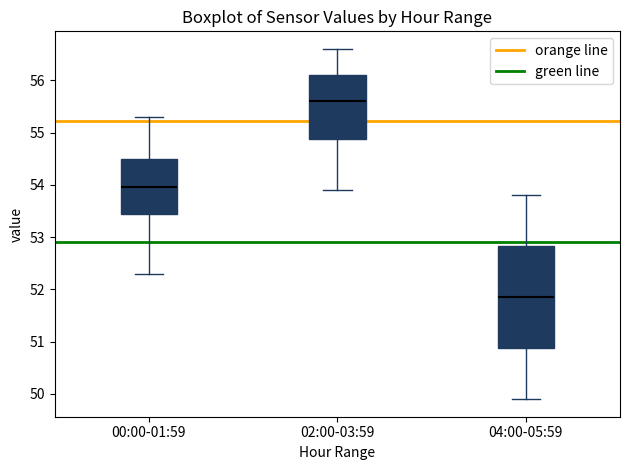

Which box has the highest median line?

02:00-03:59